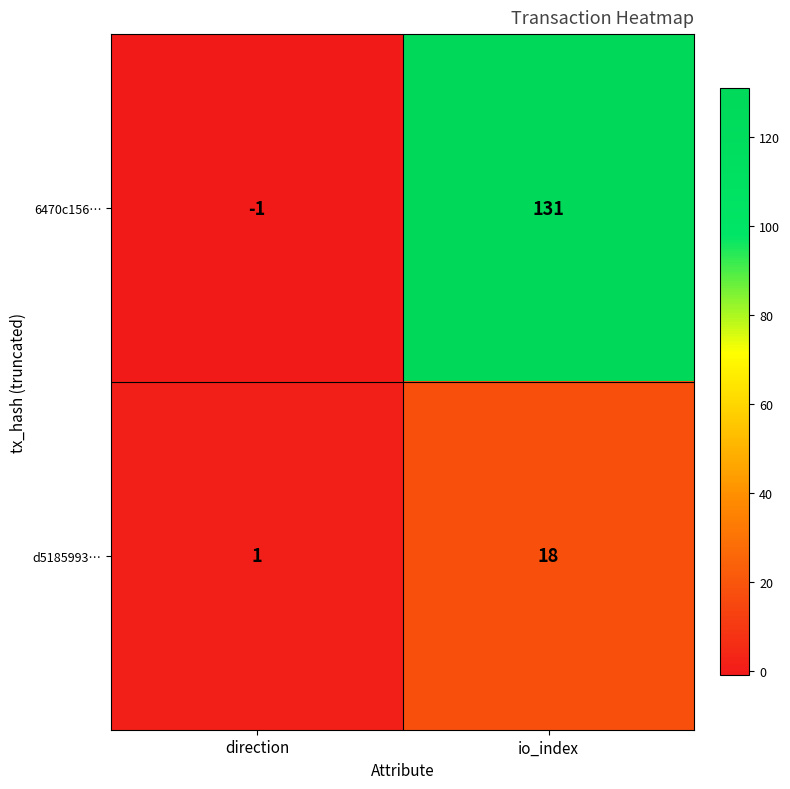

Rank the series at io_index from lowest to highest value.

d5185993…, 6470c156…